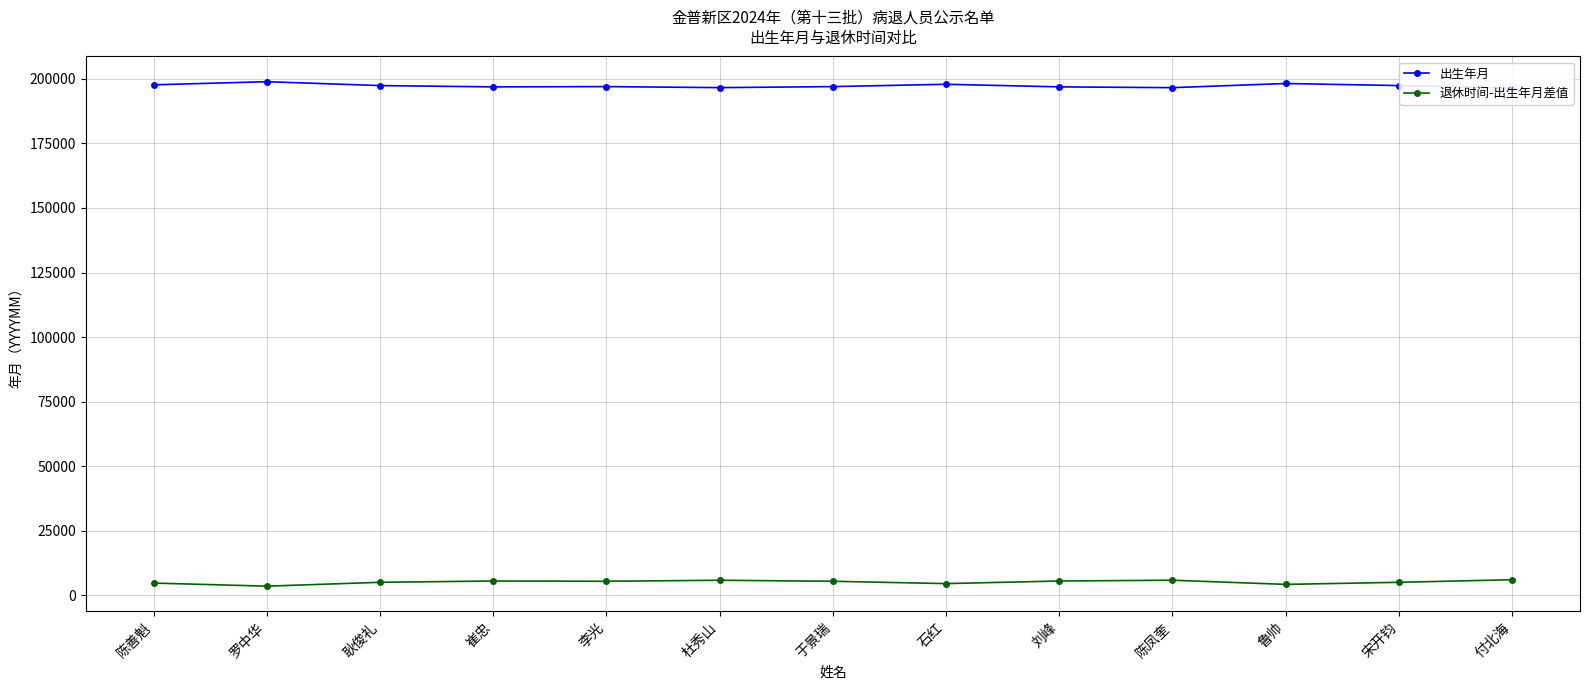

At how many categories does at least one series exceed 99097?

13